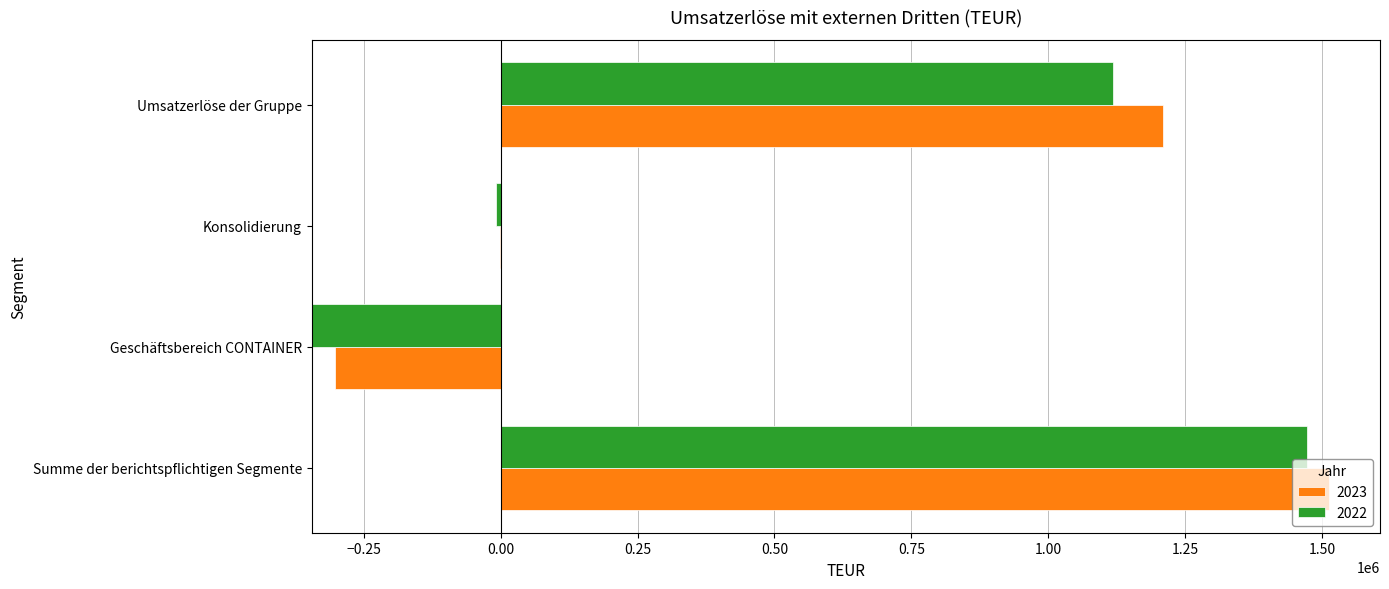

What is the sum of the 2022 values at Summe der berichtspflichtigen Segmente and Geschäftsbereich CONTAINER?

1127960